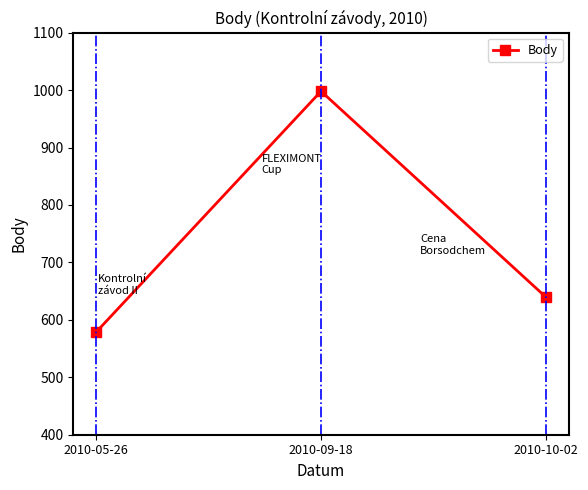

Which label corresponds to the largest value in the chart?

2010-09-18